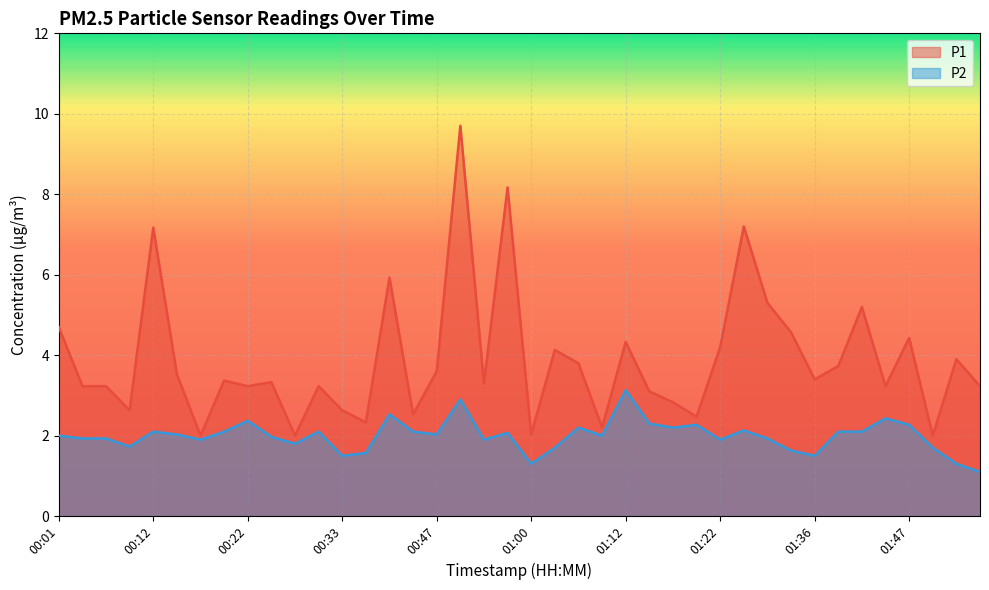

Which series has the largest total across all categories?

P1